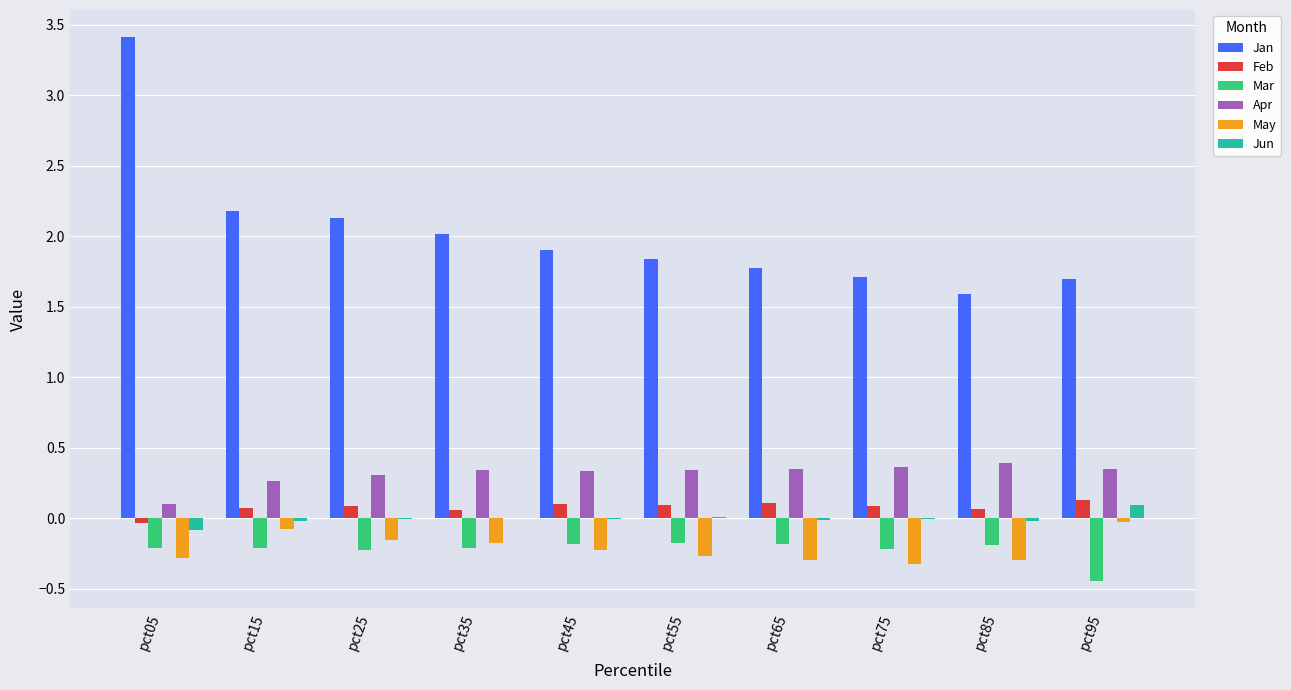

Which series has the largest total across all categories?

Jan